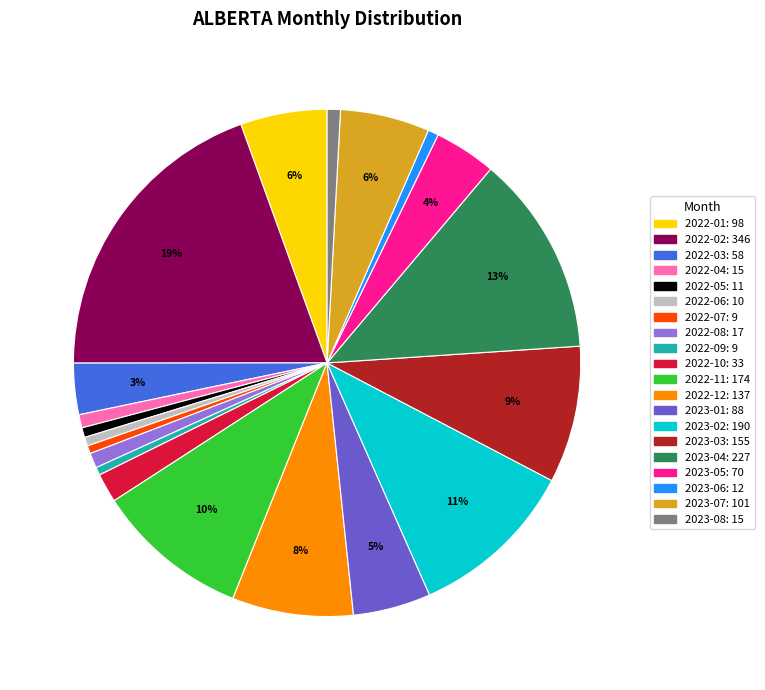

Combined, do 2022-02 and 2022-12 account for over 50%?

No